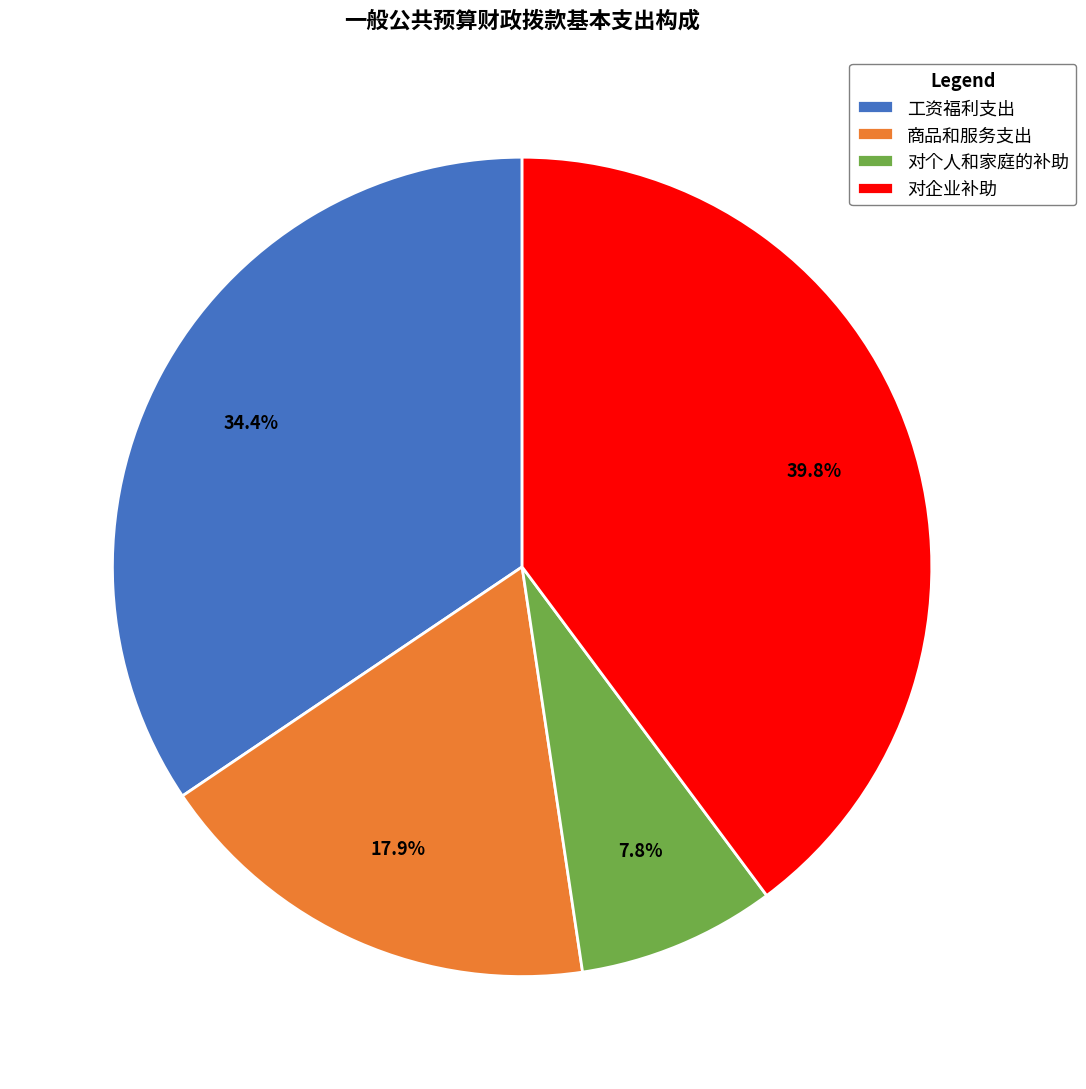

What portion of the pie excludes 对个人和家庭的补助?

92.2%